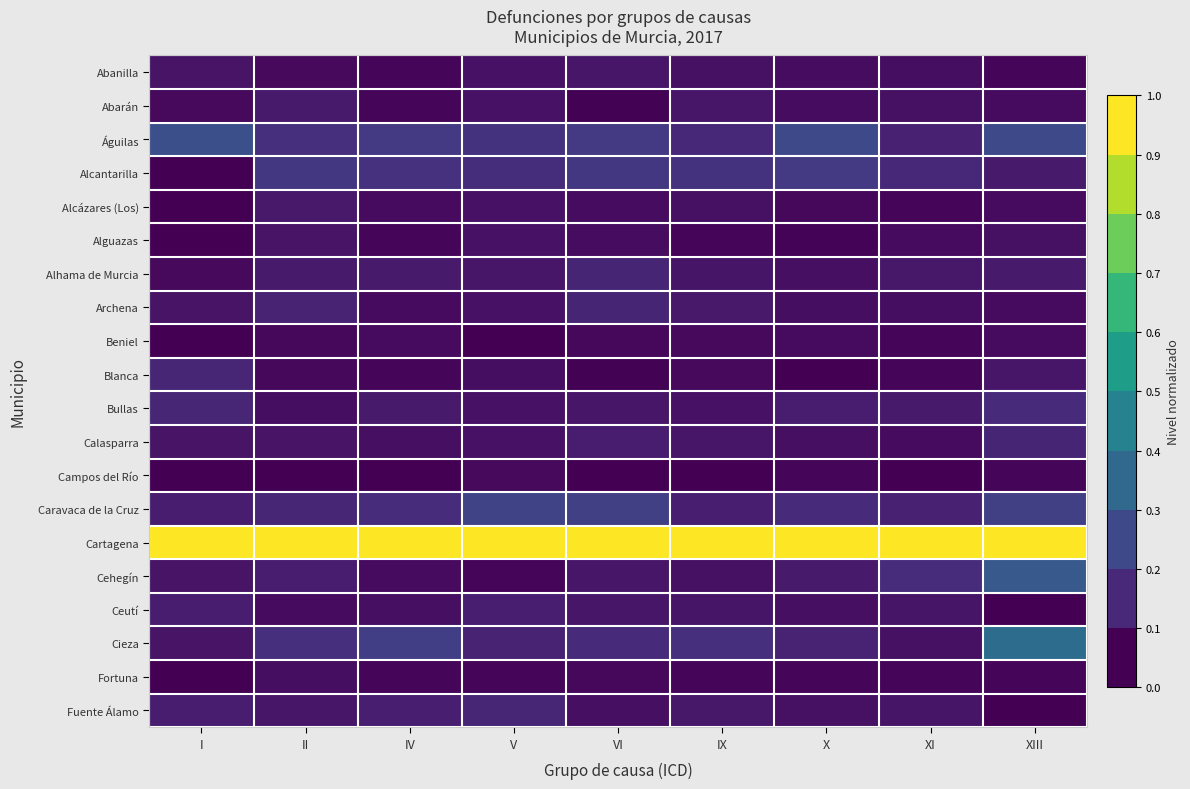

At how many categories does at least one series exceed 0?

9